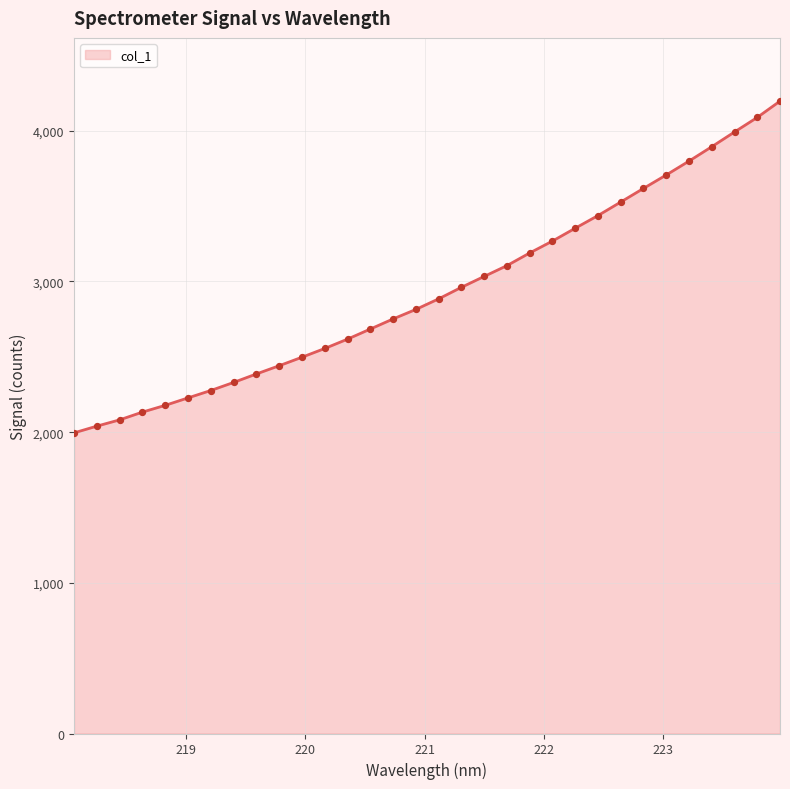

What is the maximum value shown in the chart?

4196.9